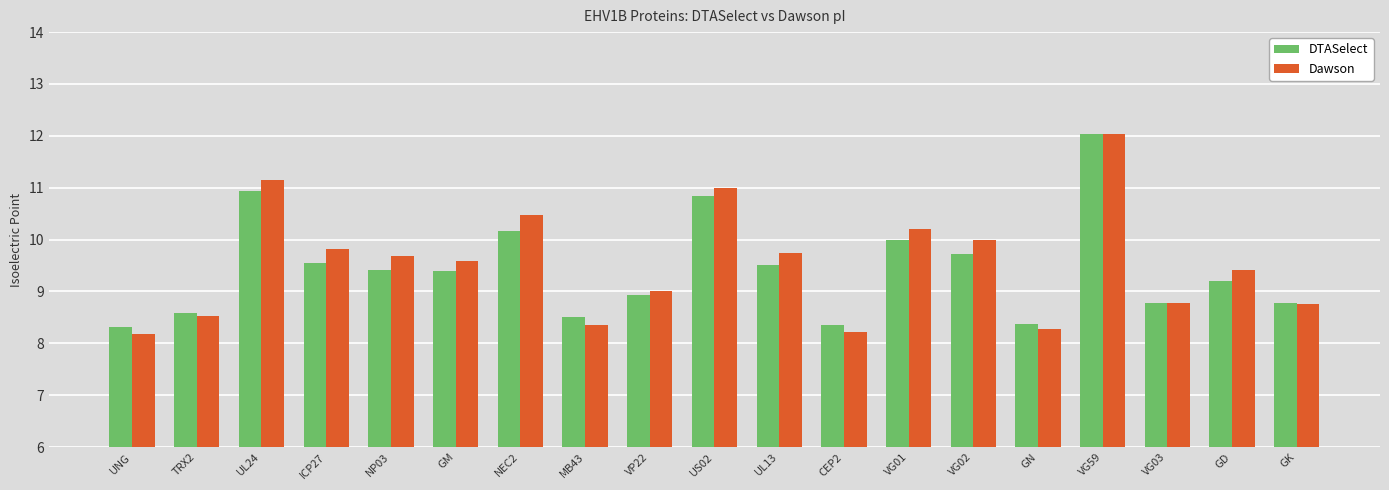

What is the sum of all Dawson values?

181.2